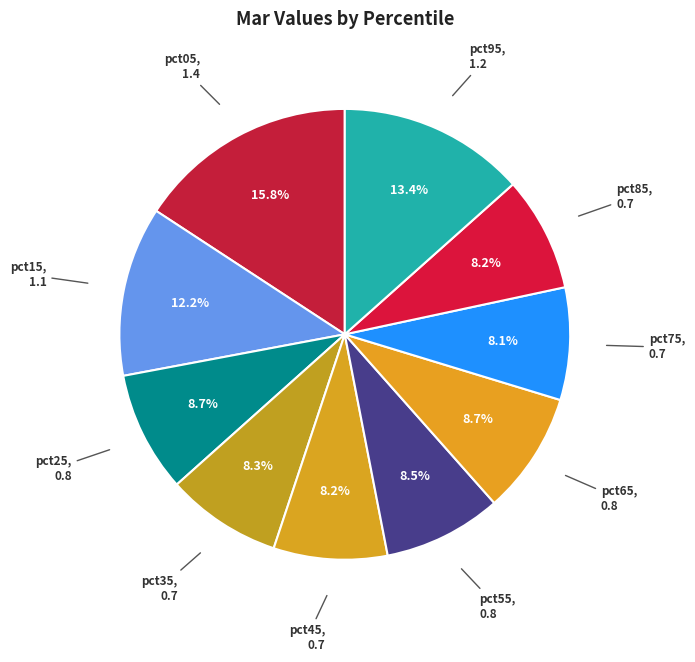

Which category has the smallest portion of the pie?

pct75